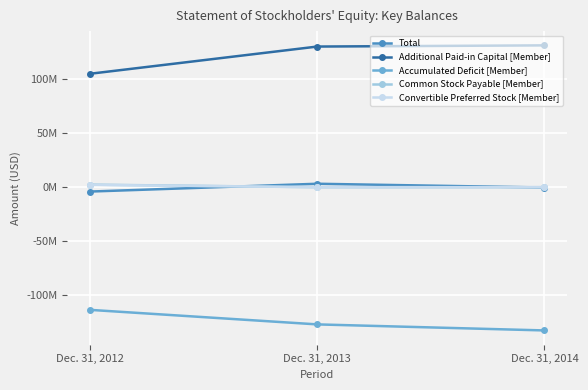

At which label does Additional Paid-in Capital [Member] first exceed 130039561?

Dec. 31, 2014